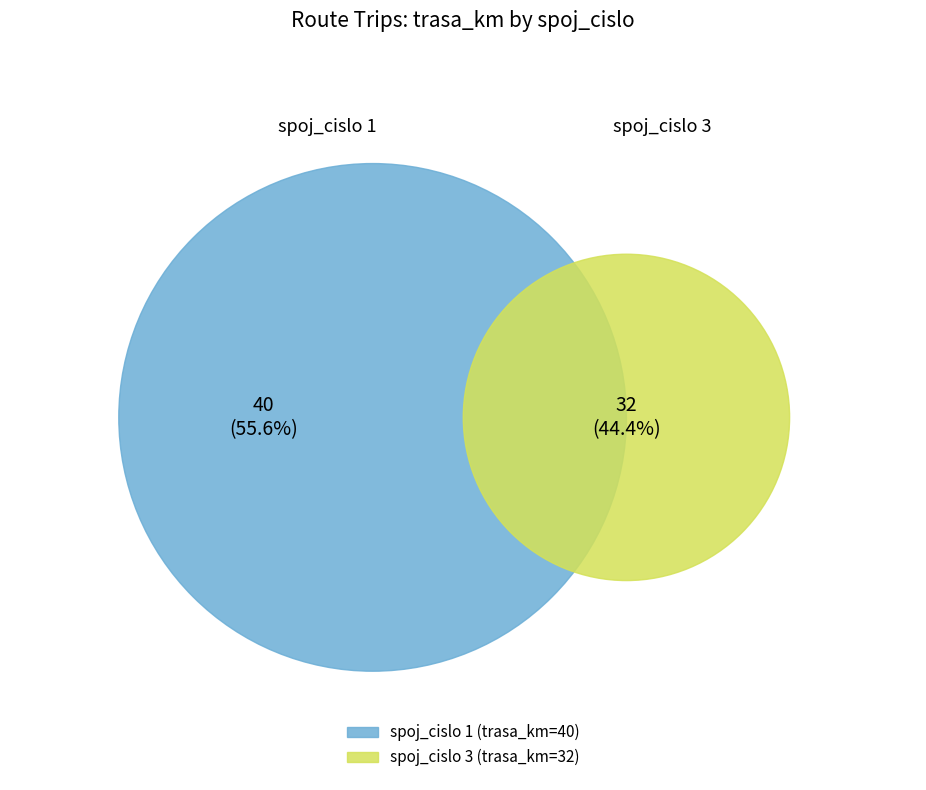

Which slice is the largest?

1